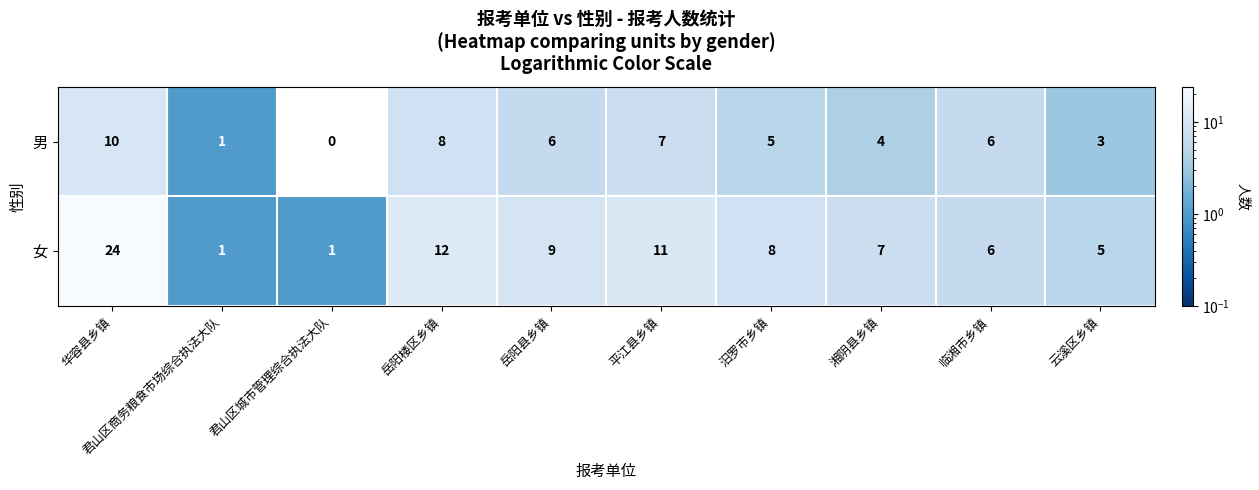

Rank the series by their average value, from highest to lowest.

女, 男